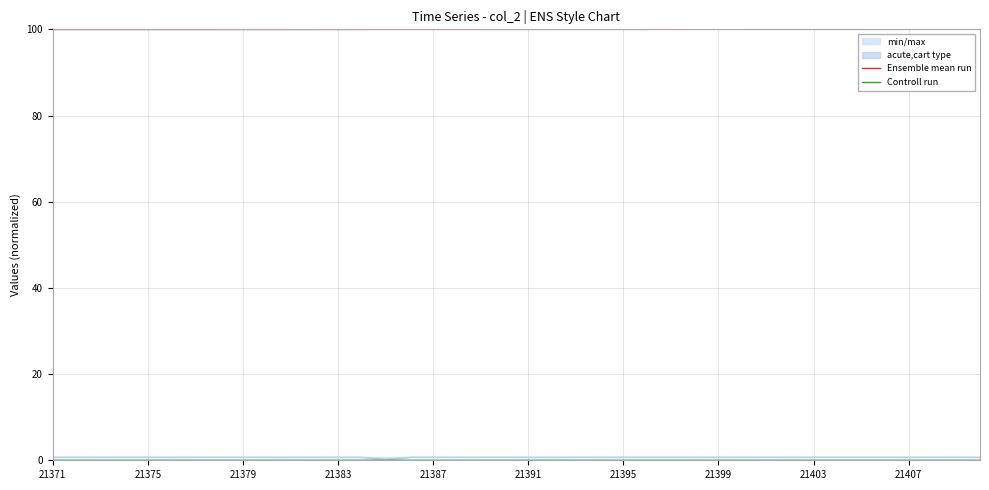

True or false: Controll run and Ensemble mean run intersect in this chart.

False